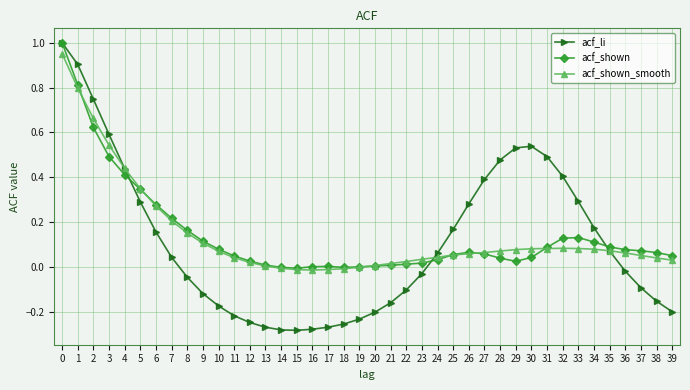

Which series has the widest spread of values?

acf_li